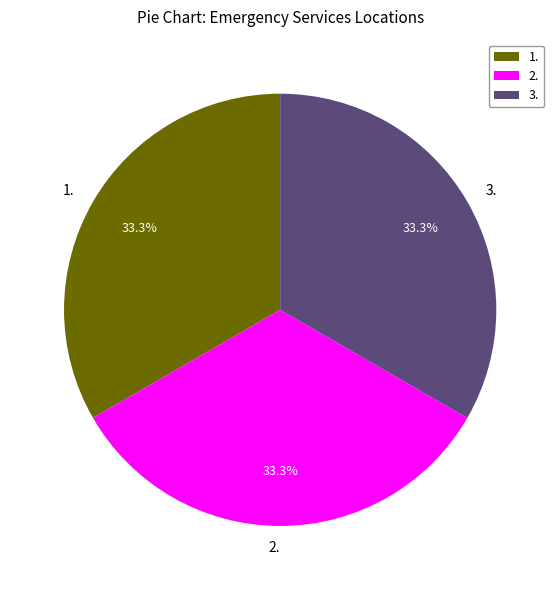

Does 2. represent more than half of the total?

No